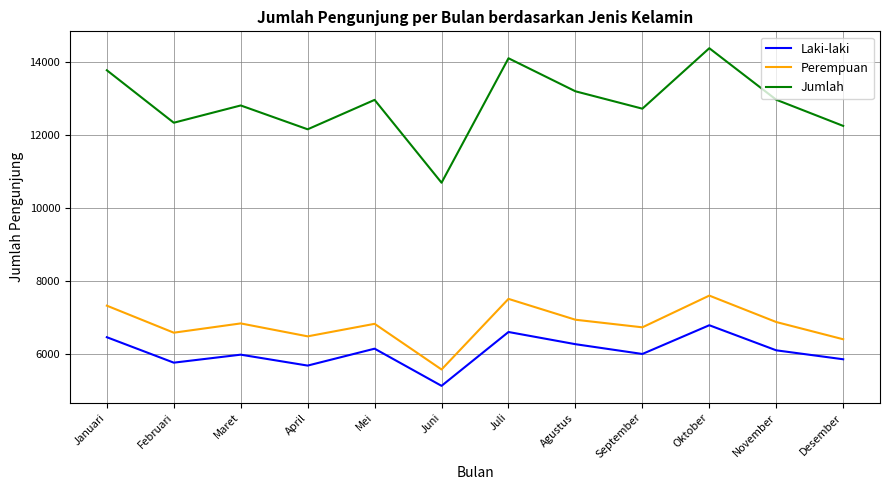

What is the difference between the second highest and minimum values in the Jumlah series?

3409